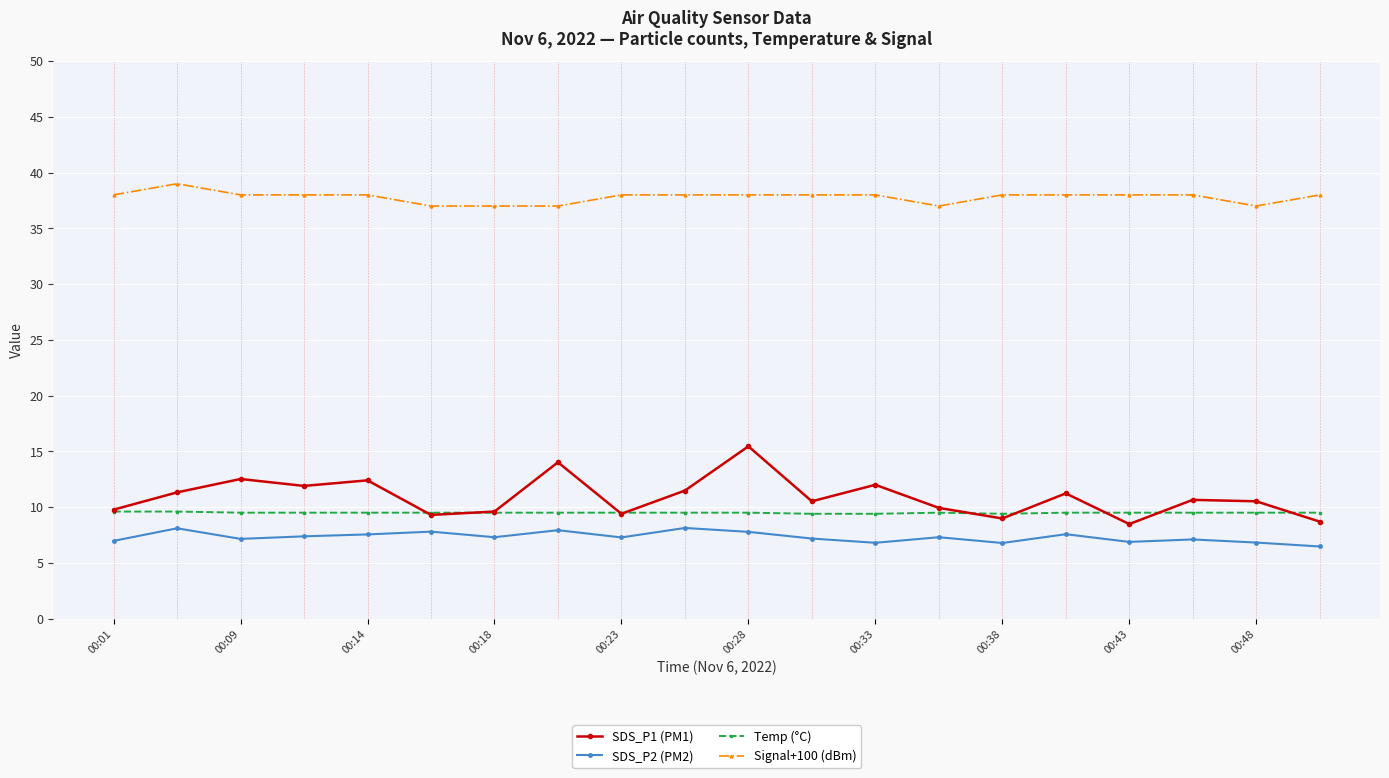

How many categories are shown in the chart?

20